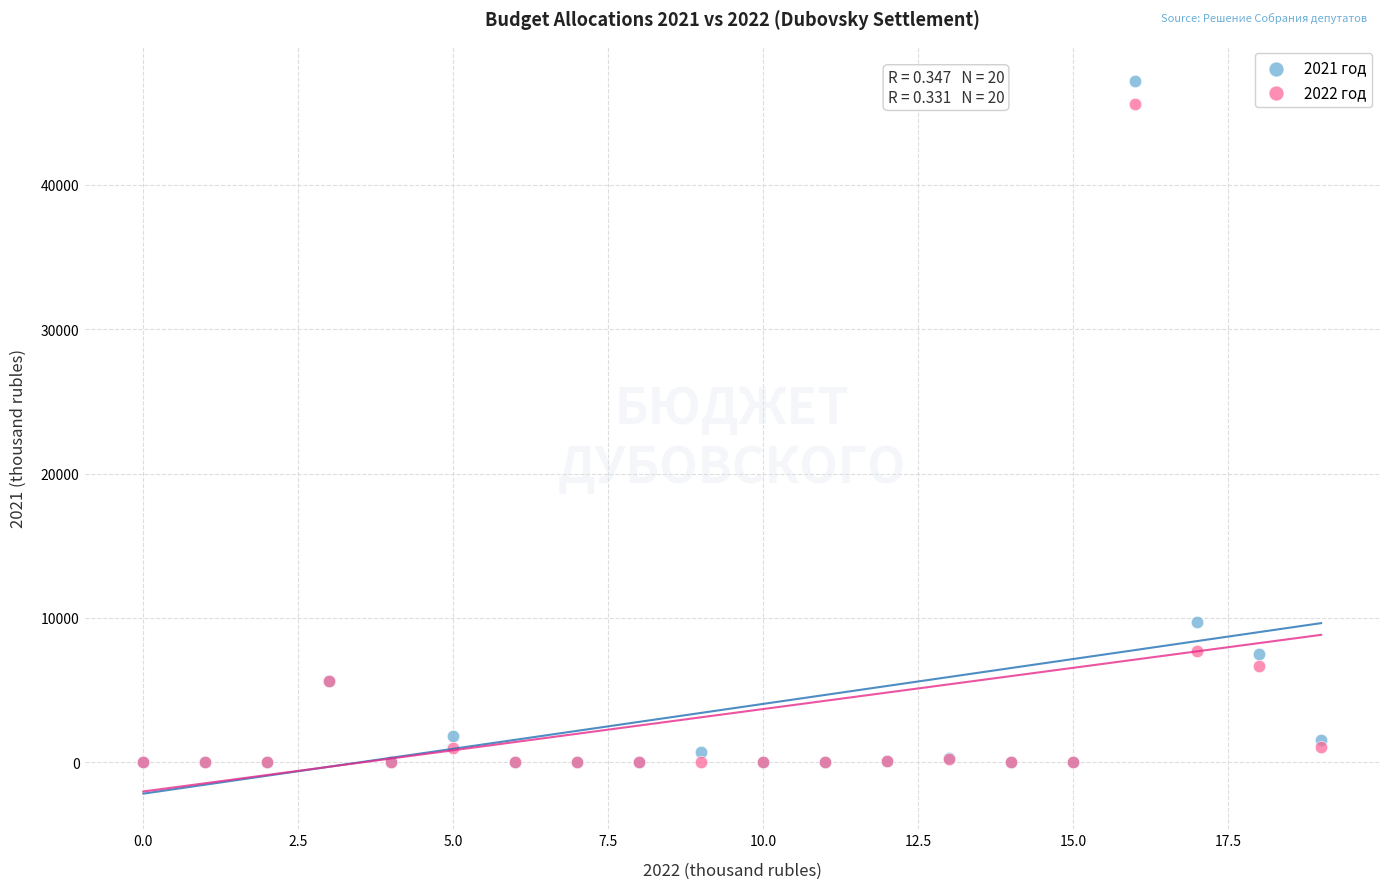

What are all the series names shown in the legend?

2021 год, 2022 год